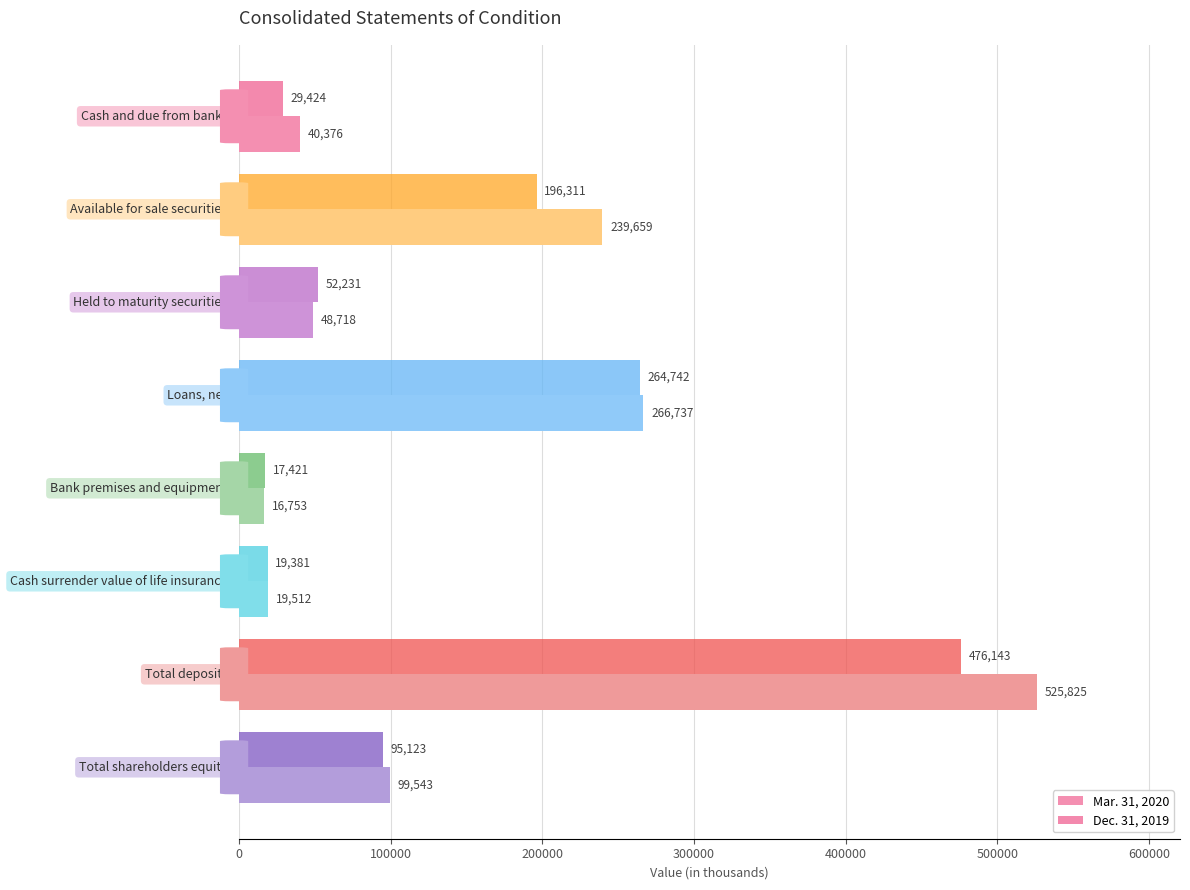

Which series has the largest total across all categories?

Mar. 31, 2020